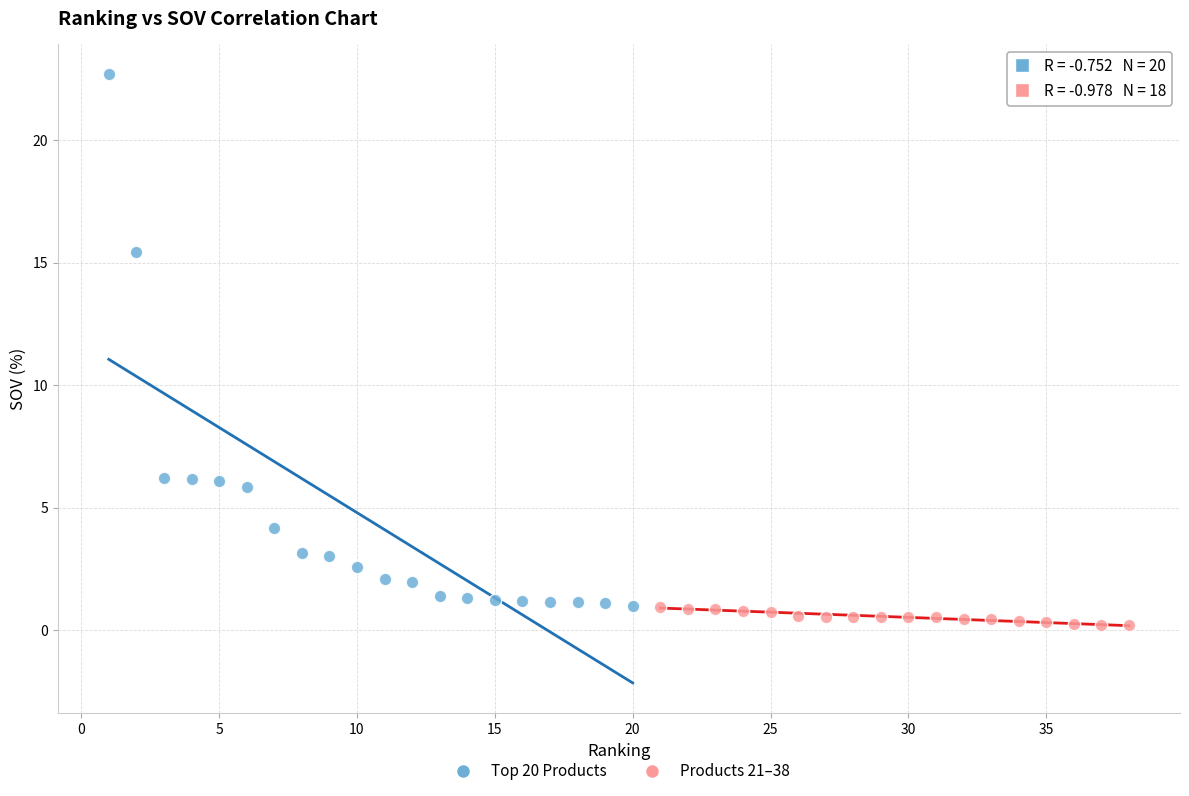

Which series contains the highest Y value?

Top 20 Products